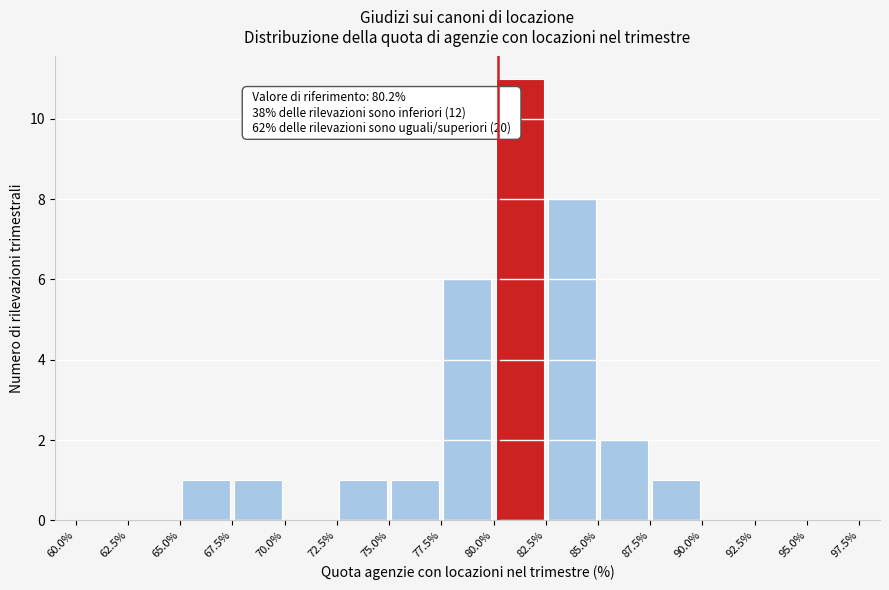

Which range on the x-axis has the tallest bar?

80.0% to 82.5%